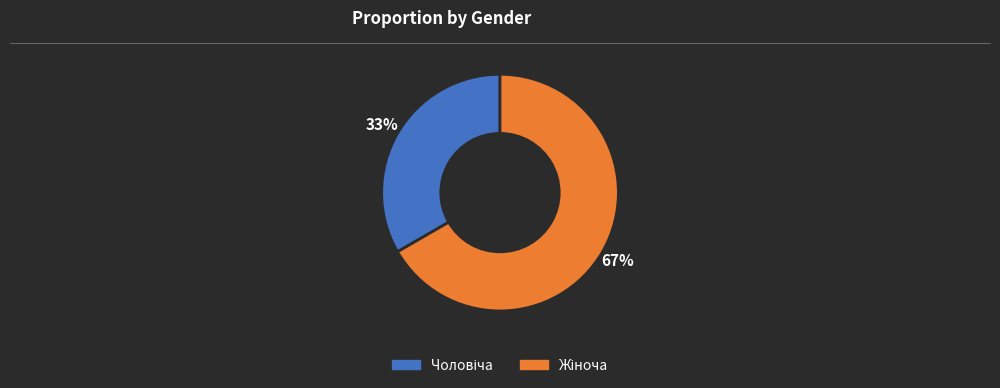

Is there any slice that represents more than half of the pie?

Yes